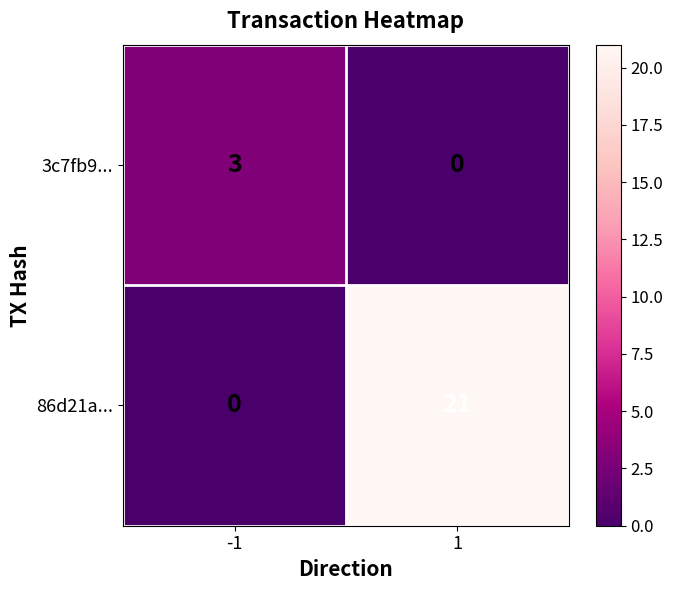

Count the number of data series in this chart.

2